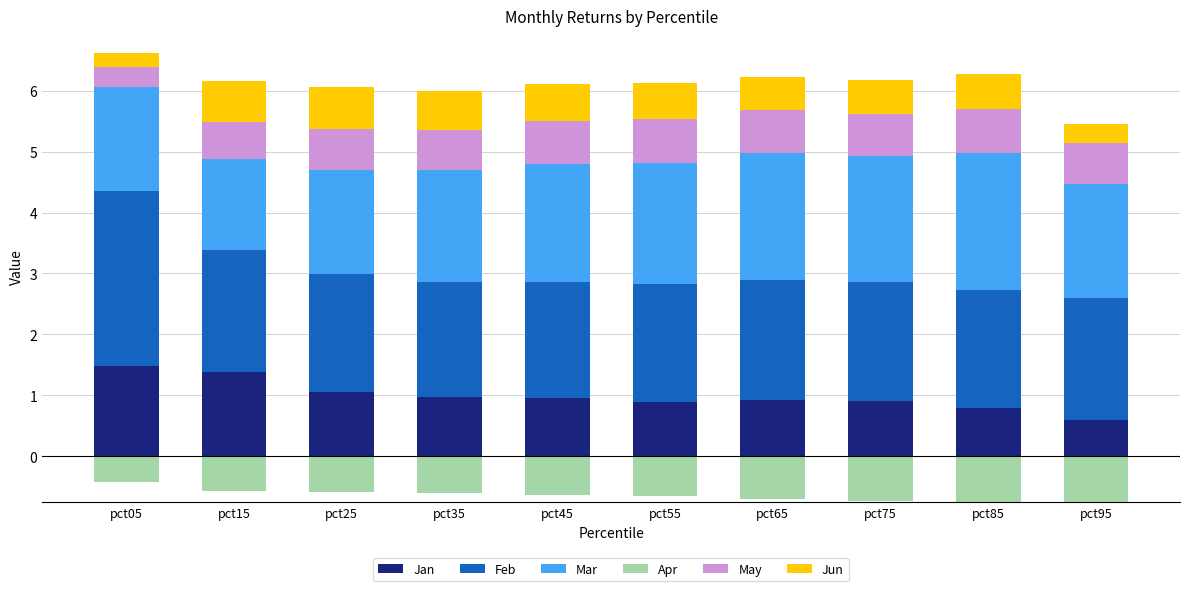

What is the maximum value for Jan?

1.5